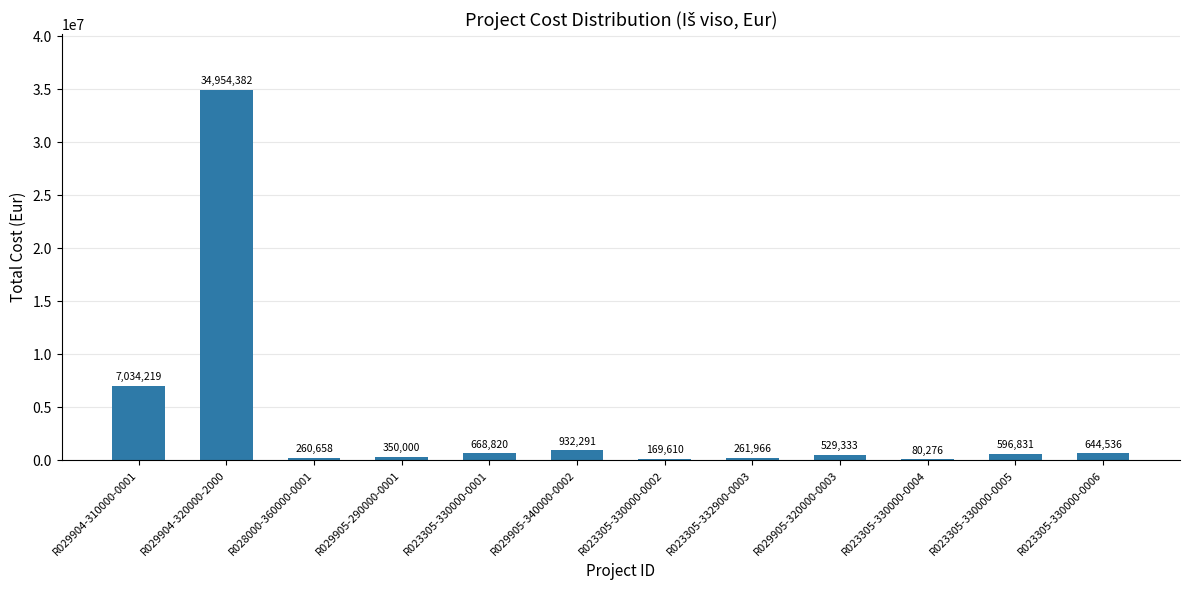

How many values exceed 596831?

6